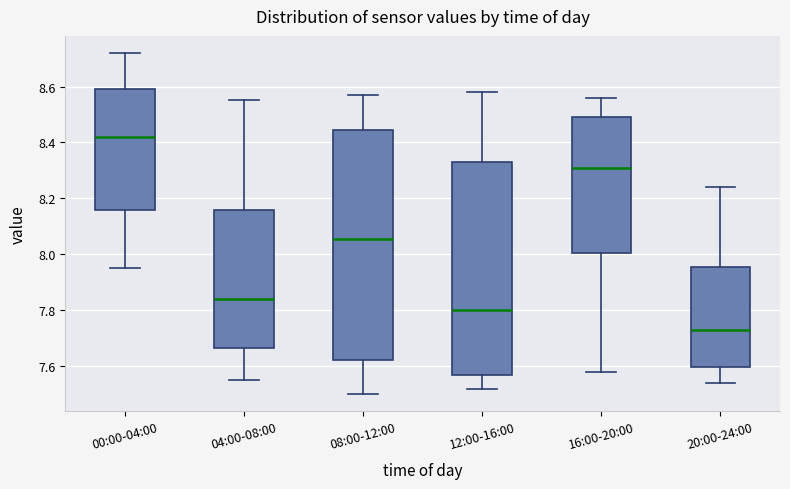

Reading left to right, read every box against the y-axis: the position of its median line, the range the box covers, and the ends of its whiskers. The values are not printed on the chart, so give them approximately, as read against the axis.

00:00-04:00: median 8.42, box 8.16 to 8.60, whiskers 7.96 to 8.72
04:00-08:00: median 7.84, box 7.66 to 8.16, whiskers 7.56 to 8.56
08:00-12:00: median 8.06, box 7.62 to 8.44, whiskers 7.50 to 8.58
12:00-16:00: median 7.80, box 7.56 to 8.34, whiskers 7.52 to 8.58
16:00-20:00: median 8.32, box 8.00 to 8.50, whiskers 7.58 to 8.56
20:00-24:00: median 7.74, box 7.60 to 7.96, whiskers 7.54 to 8.24